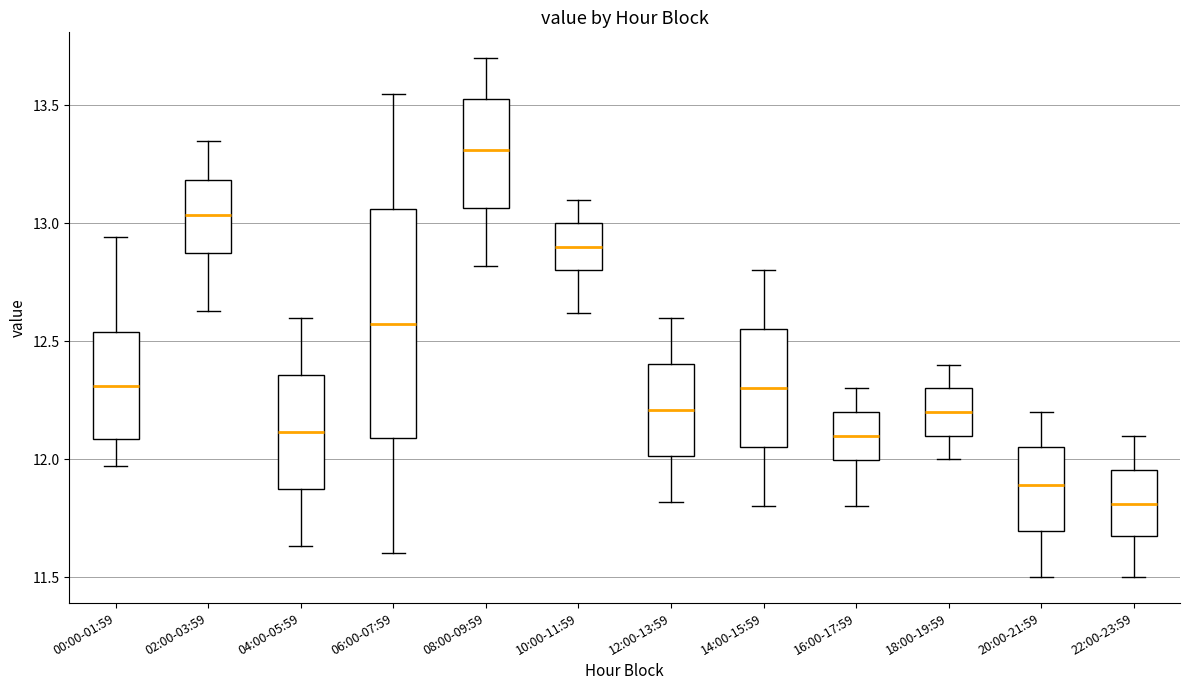

Where does the median line of the box for 10:00-11:59 sit on the y-axis? The values are not printed on the chart, so give them approximately, as read against the axis.

12.90